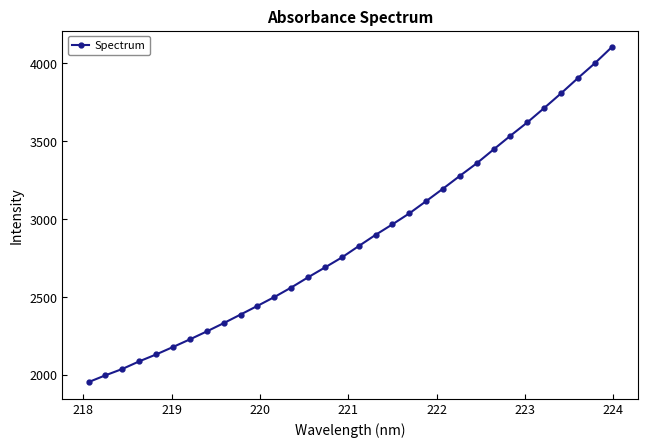

What is the greatest value displayed?

4102.7